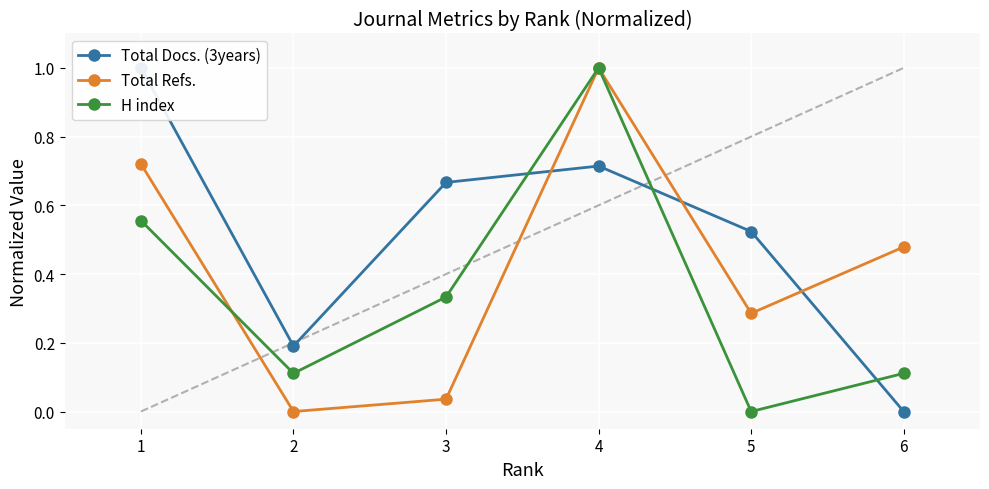

What is the value of the H index point at the 4th from the left?

1.0